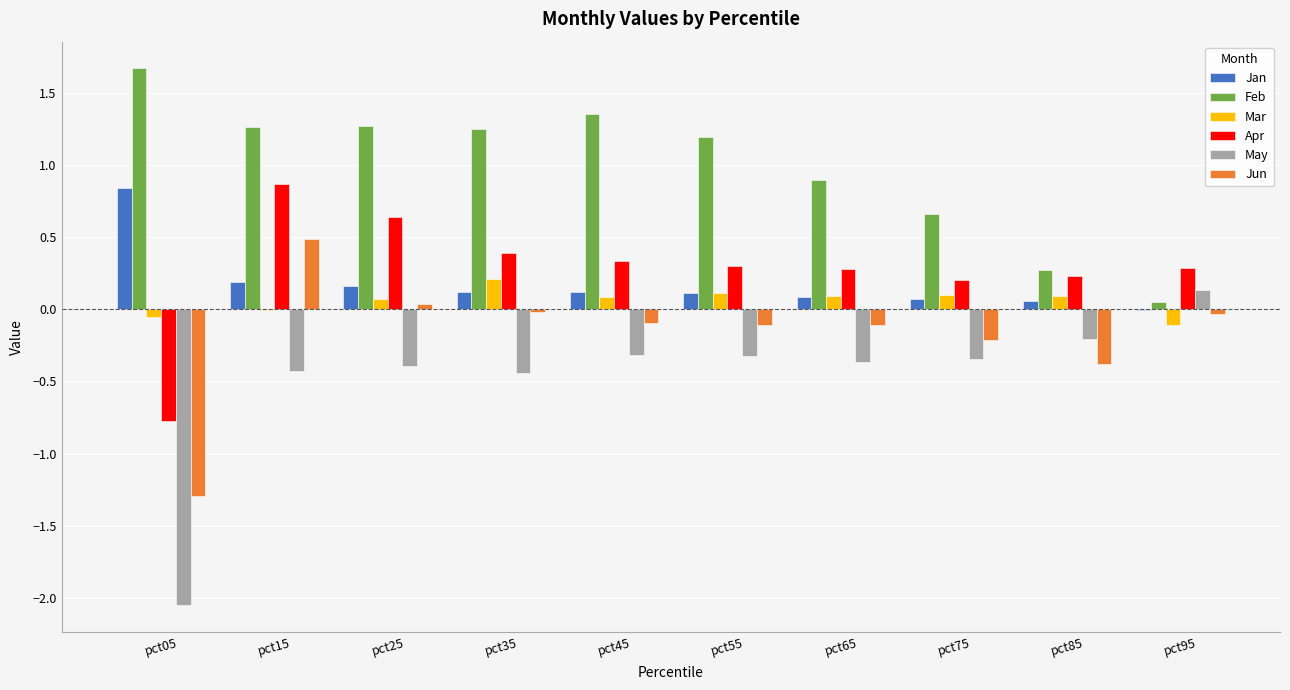

Between pct65 and pct95, which series saw the biggest shift?

Feb